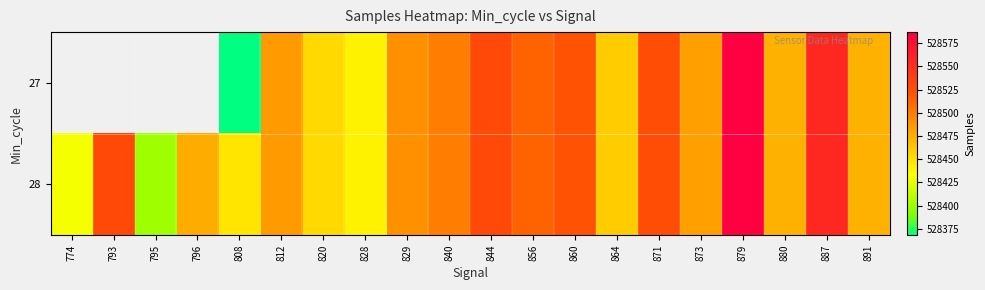

At which category does the chart reach its peak across all series?

879